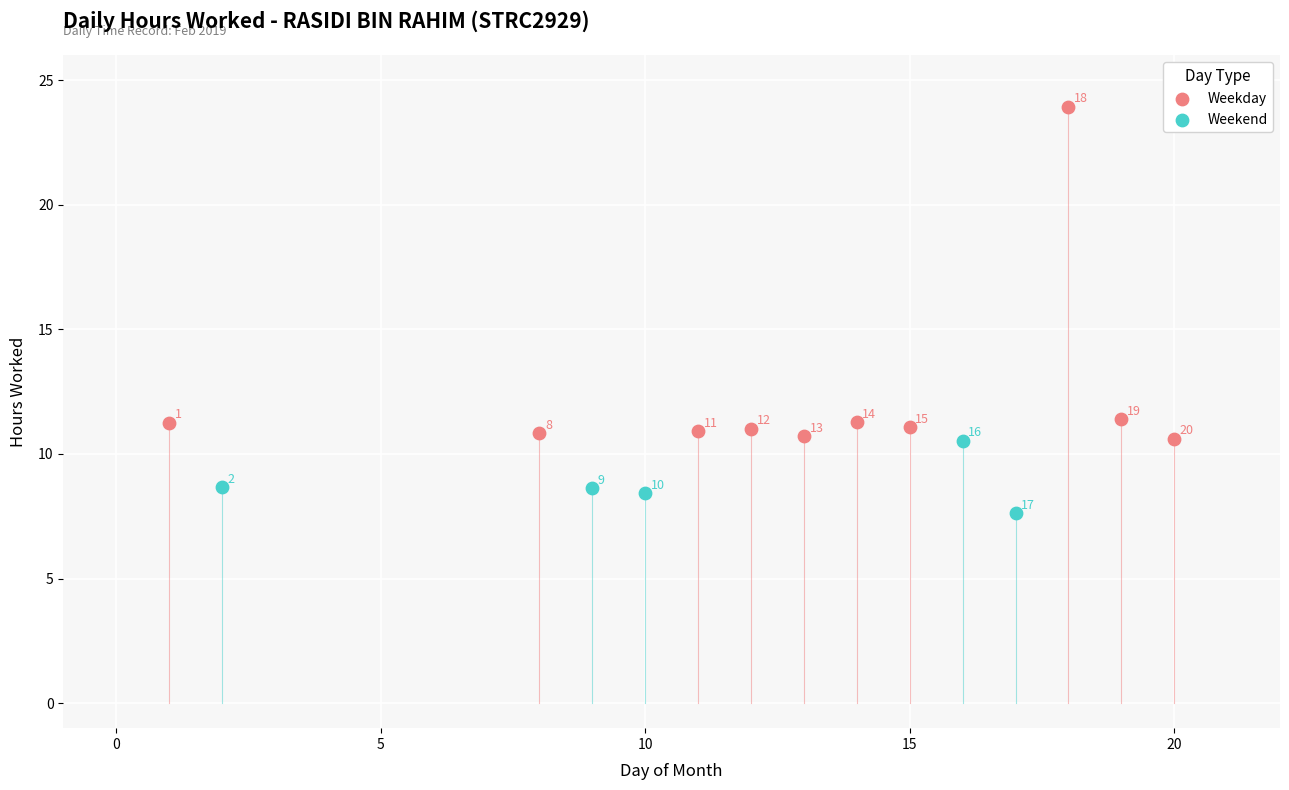

Which series contains the highest Y value?

Weekday